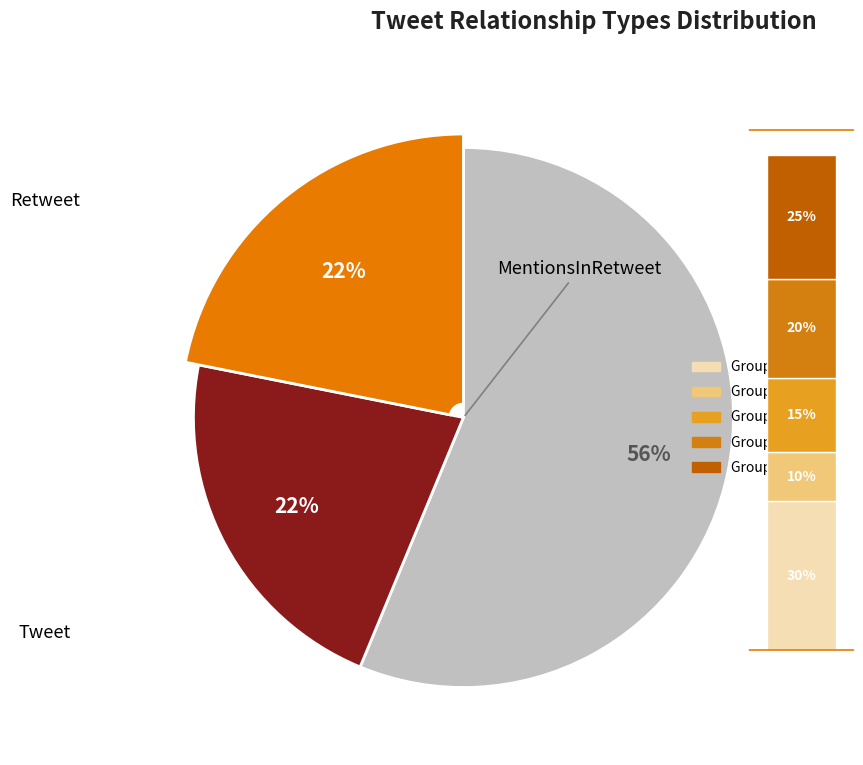

The Retweet slice represents 34% of the pie. True or false?

False